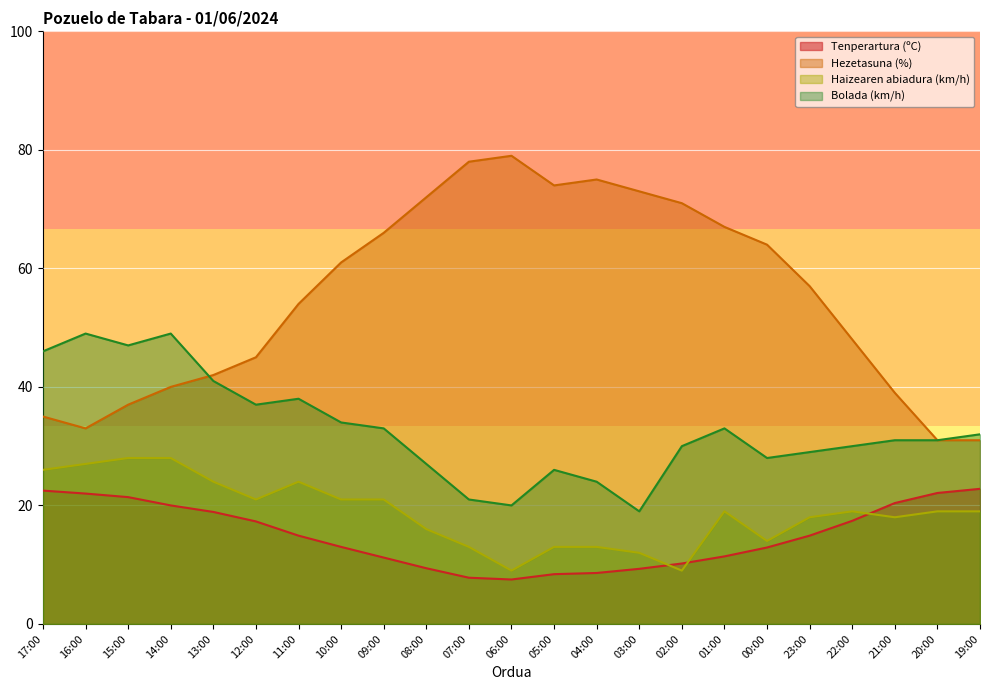

The value of Hezetasuna (%) at 19:00 is 31.0. True or false?

True